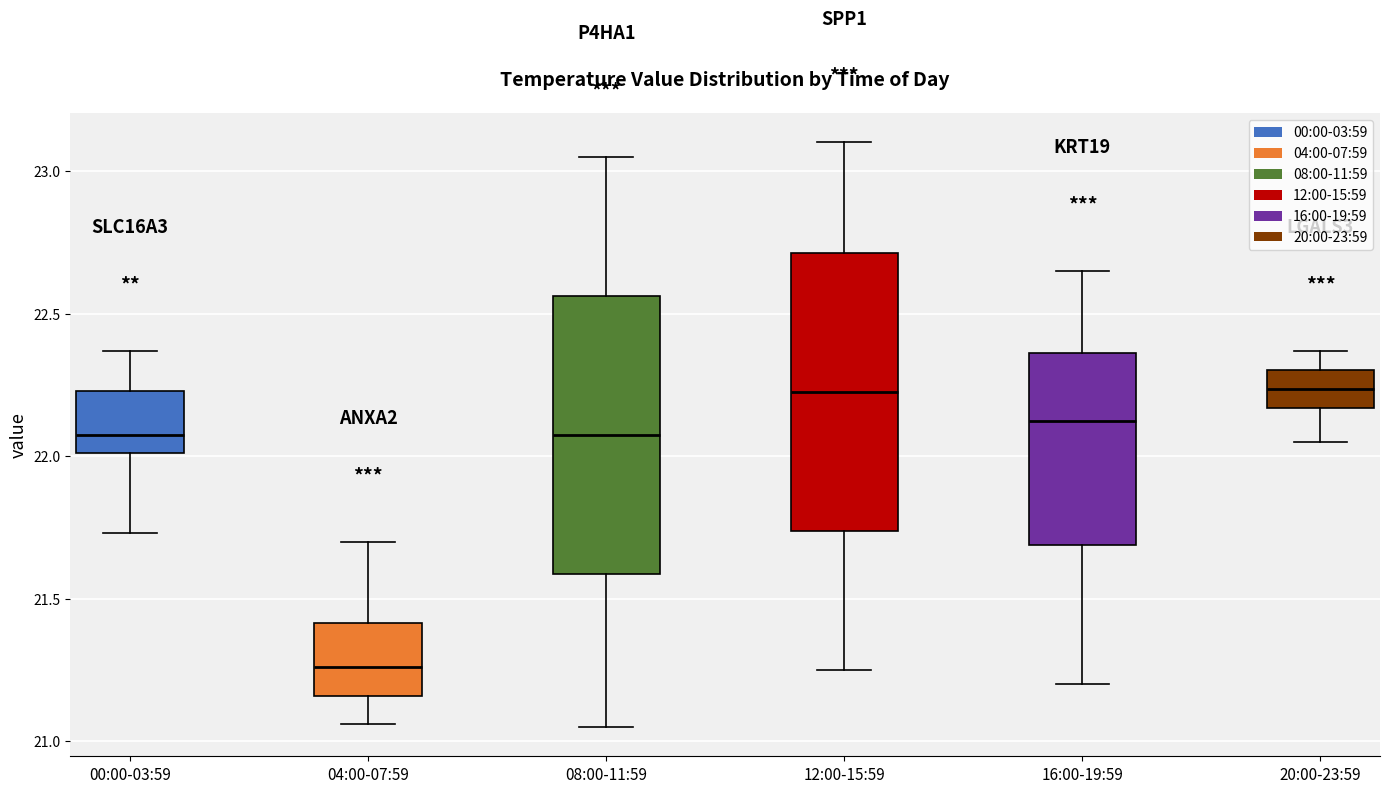

Where is the lower edge of the box for 12:00-15:59 on the y-axis? The values are not printed on the chart, so give them approximately, as read against the axis.

21.75